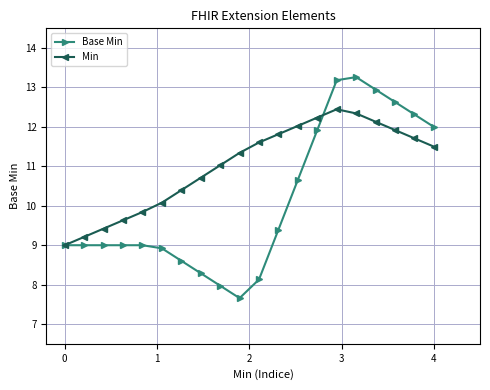

Which series has the largest total across all categories?

Min